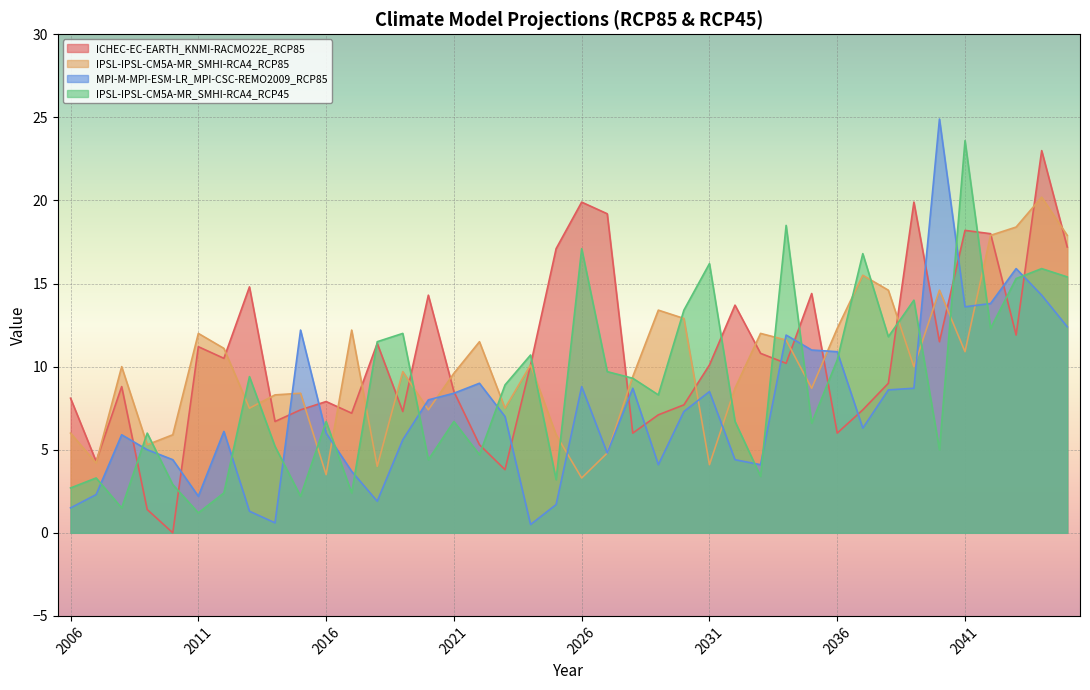

What is the difference between the second highest and minimum values in the MPI-M-MPI-ESM-LR_MPI-CSC-REMO2009_RCP85 series?

15.4